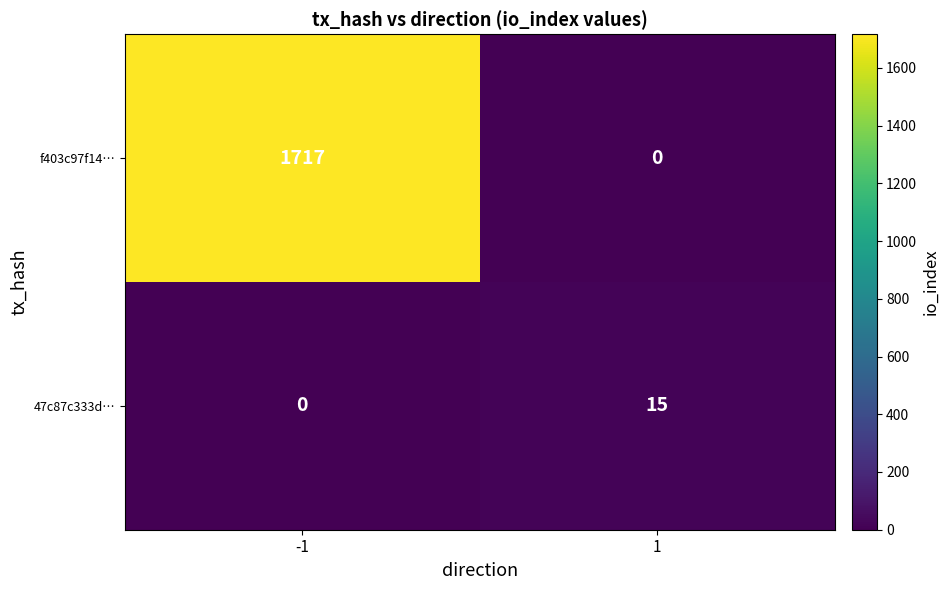

List the series in order of their peak value, lowest first.

47c87c333d…, f403c97f14…